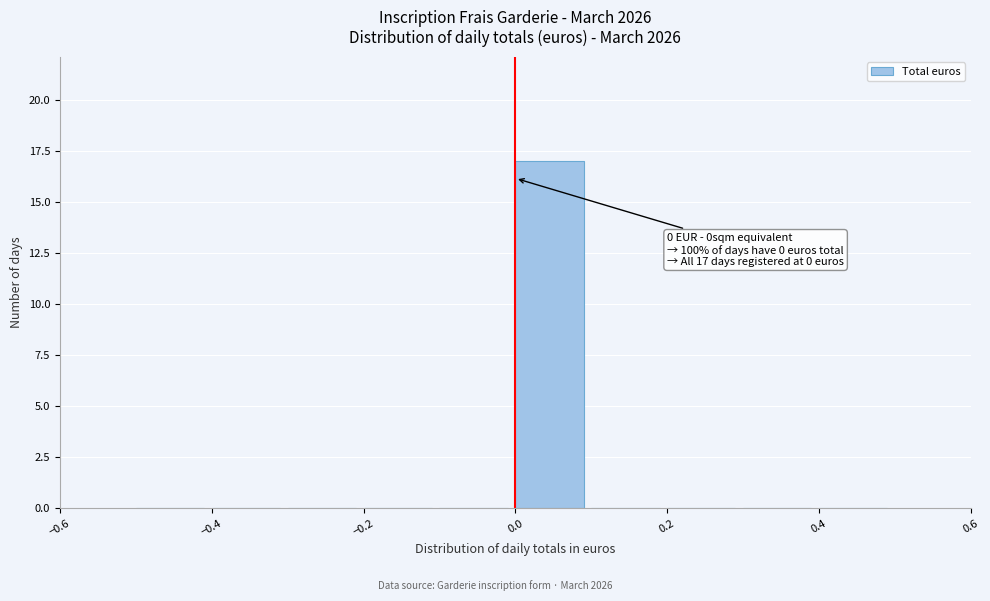

Over which range of the x-axis is the bar tallest?

0.0 to 0.1